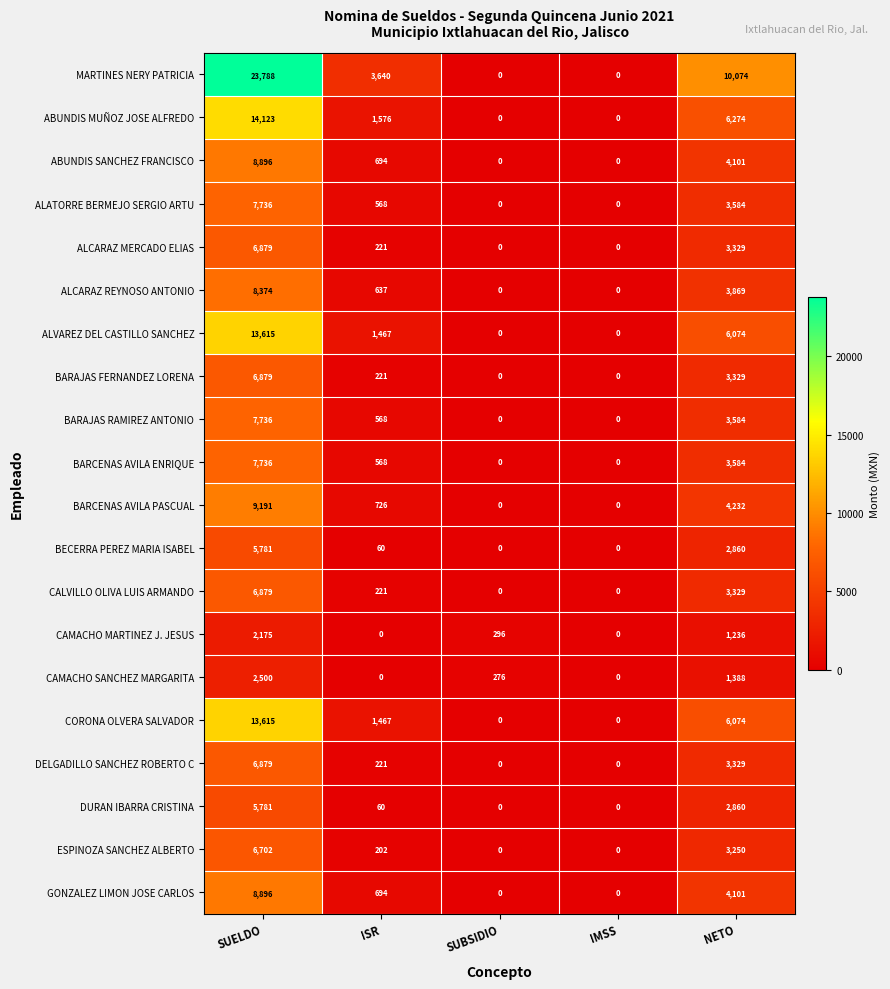

The CAMACHO SANCHEZ MARGARITA series shows 2500 at SUELDO. True or false?

True